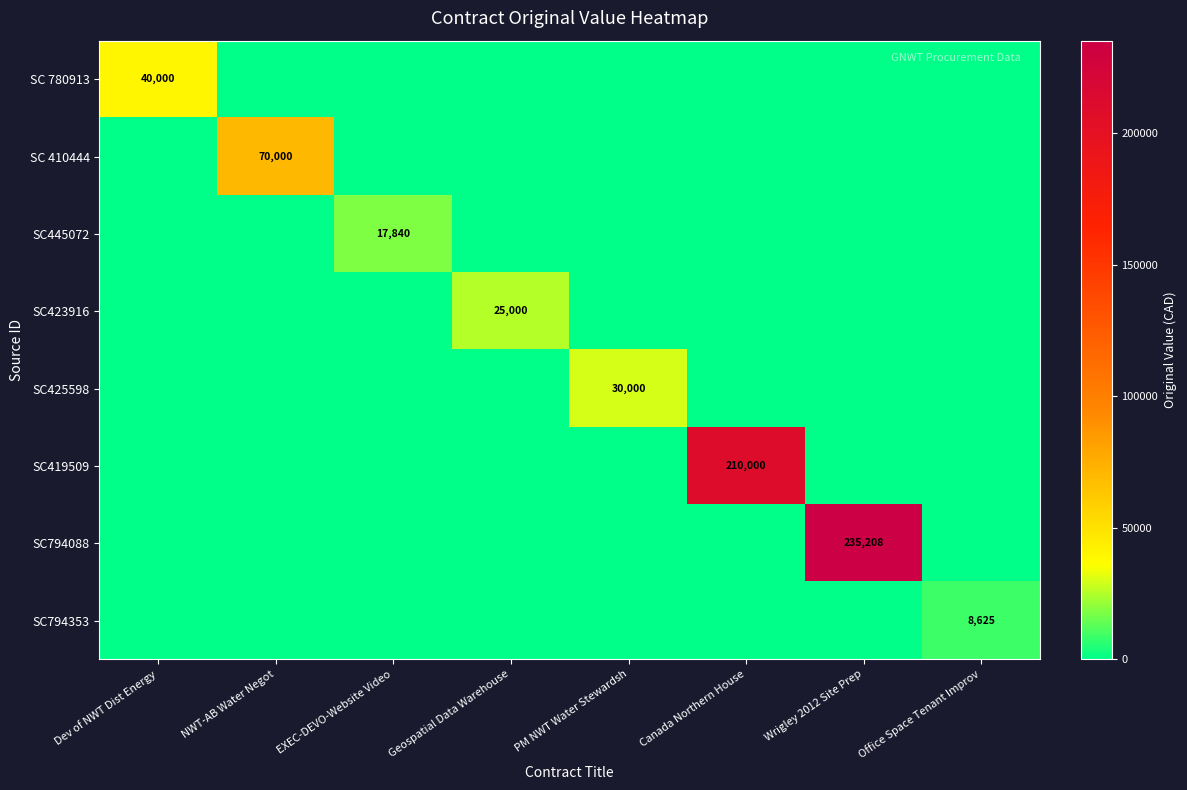

At how many categories does at least one series exceed 151438?

2